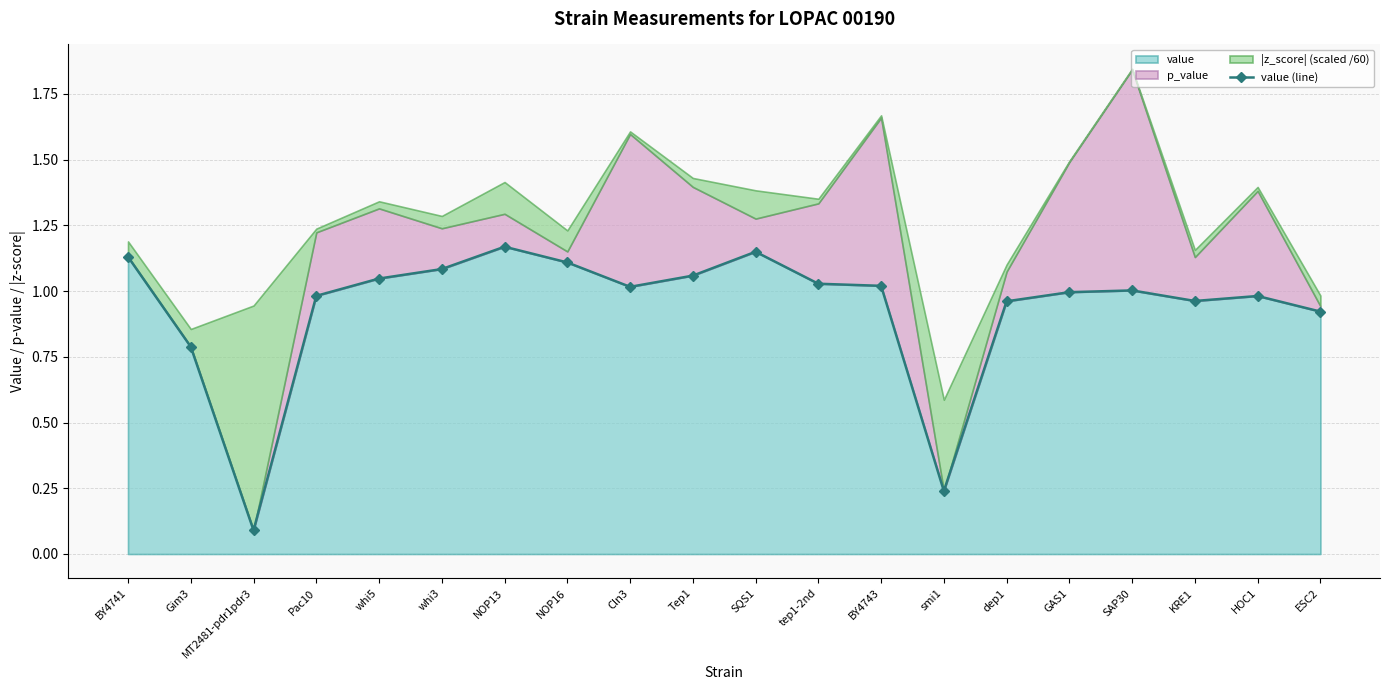

Reading left to right, what are all the values shown in this chart?

1.1	0.8	0.1	1.0	1.0	1.1	1.2	1.1	1.0	1.1	1.1	1.0	1.0	0.2	1.0	1.0	1.0	1.0	1.0	0.9